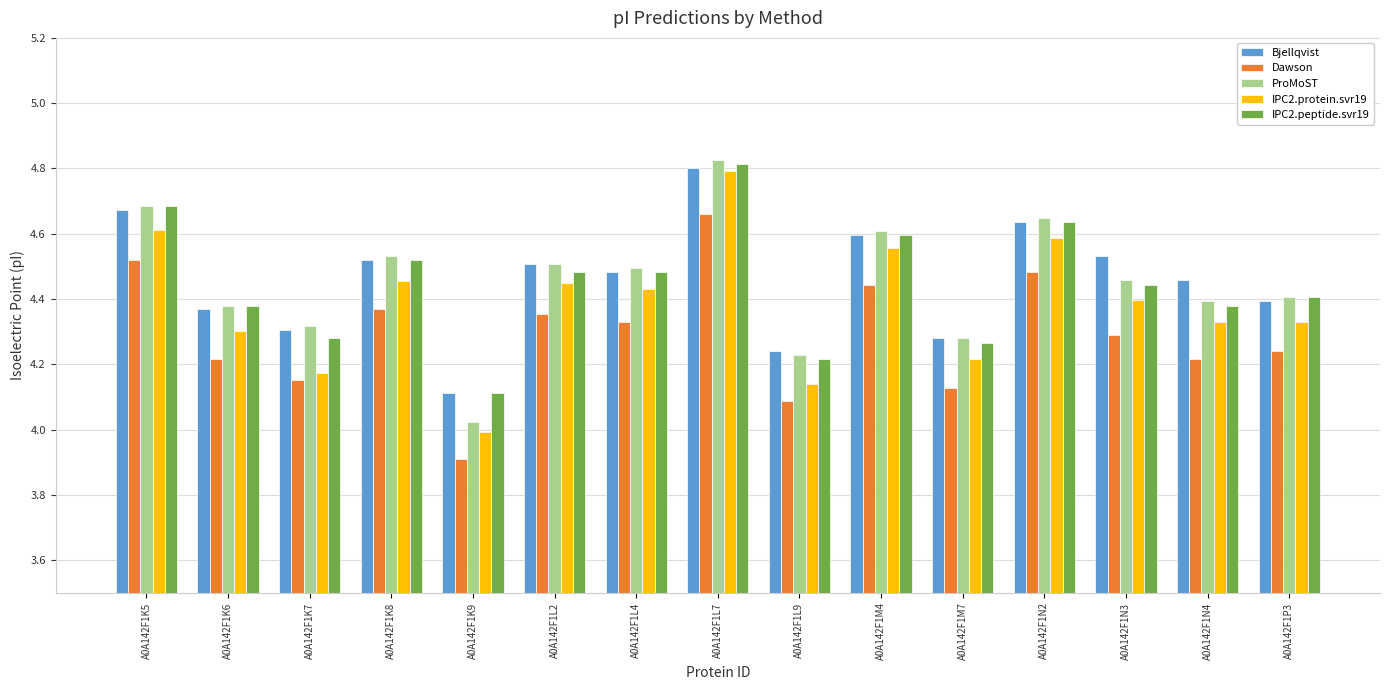

At which category does the chart reach its minimum across all series?

A0A142F1K9